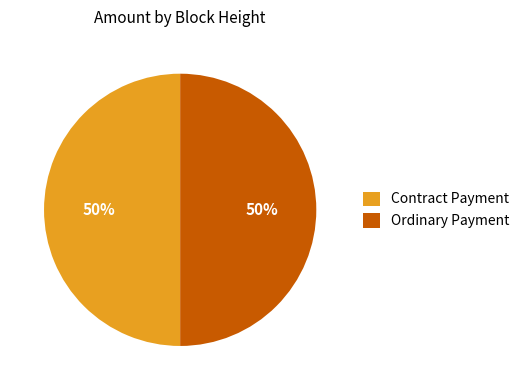

To the nearest percent, what is the average slice percentage?

50%